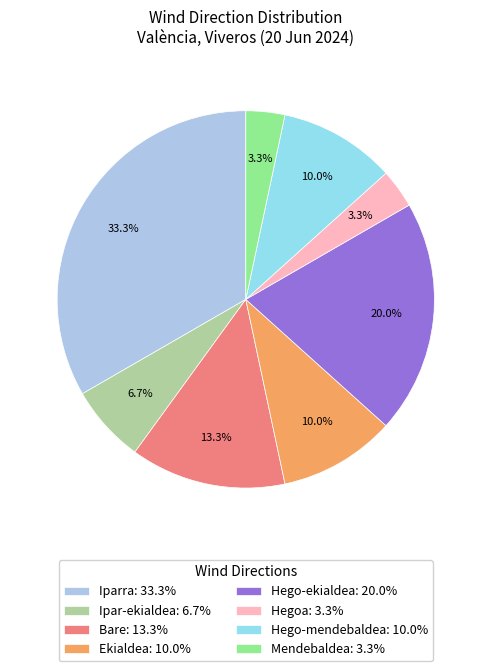

How many slices are in this pie chart?

8